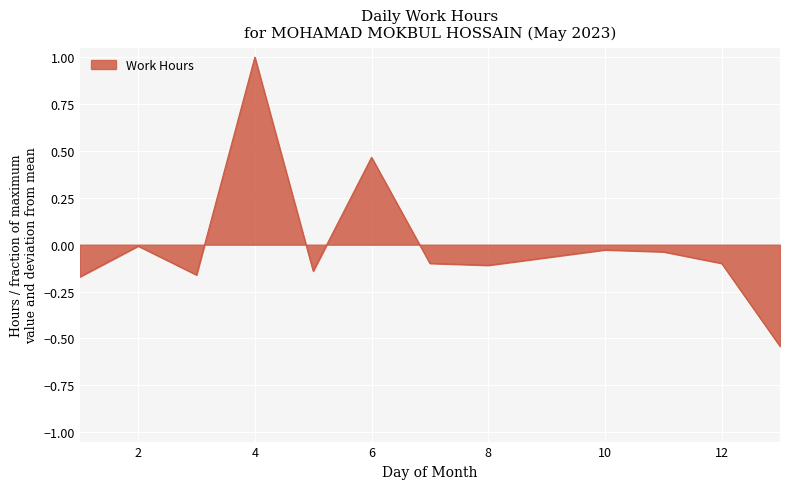

What is the greatest value displayed?

1.0